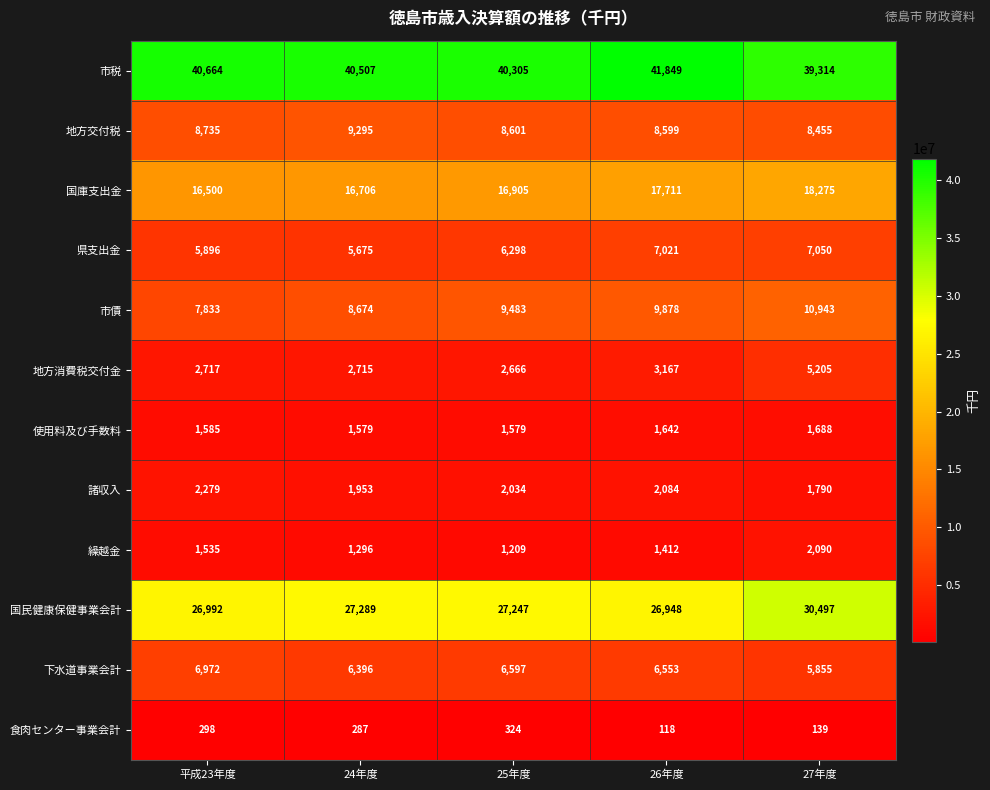

What is the total value across all series at 平成23年度?

122012019